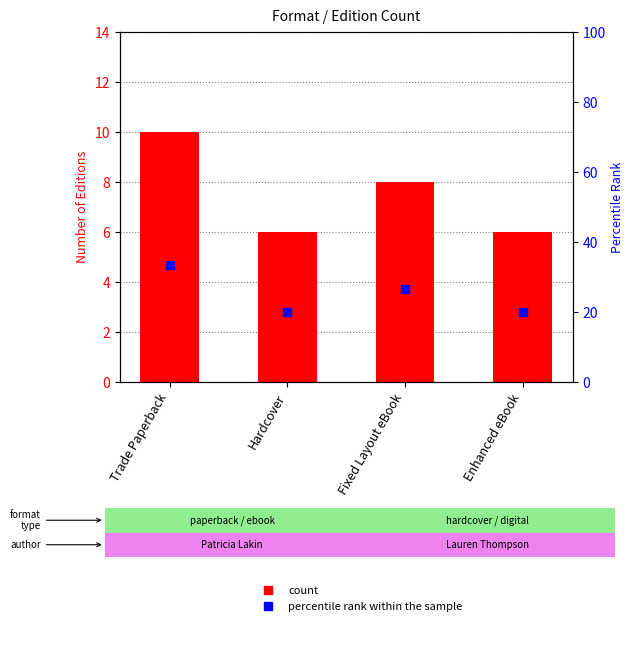

Read the Count value at Hardcover.

6.0